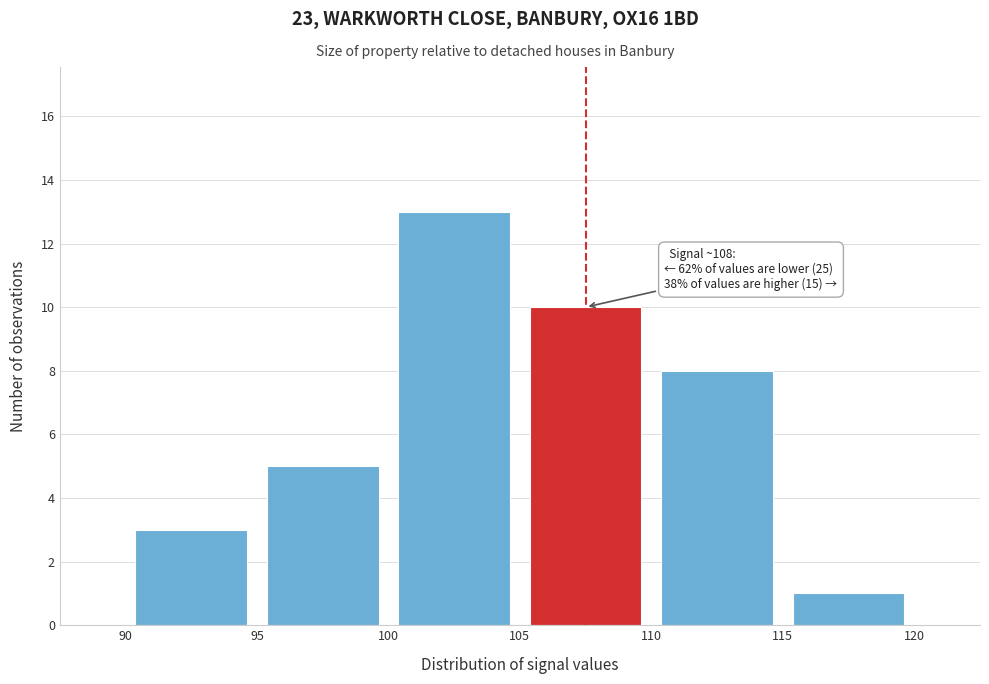

Which range on the x-axis has the tallest bar?

100 to 105